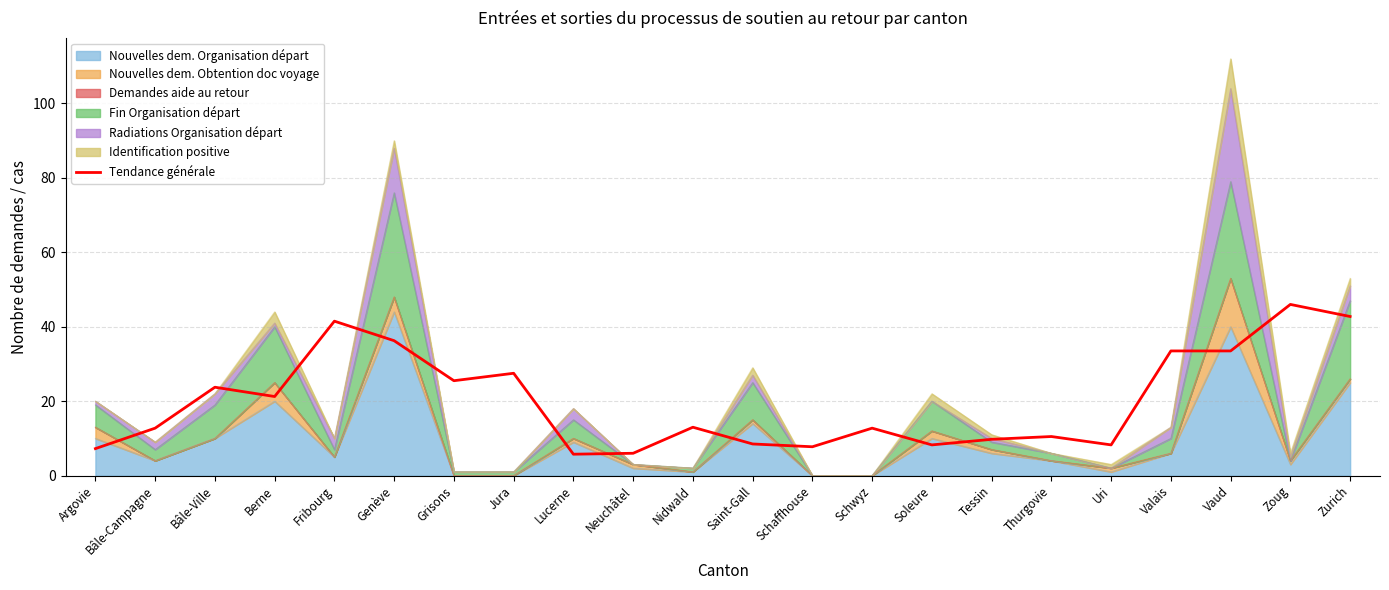

At which category does the data reach its first local valley?

Berne